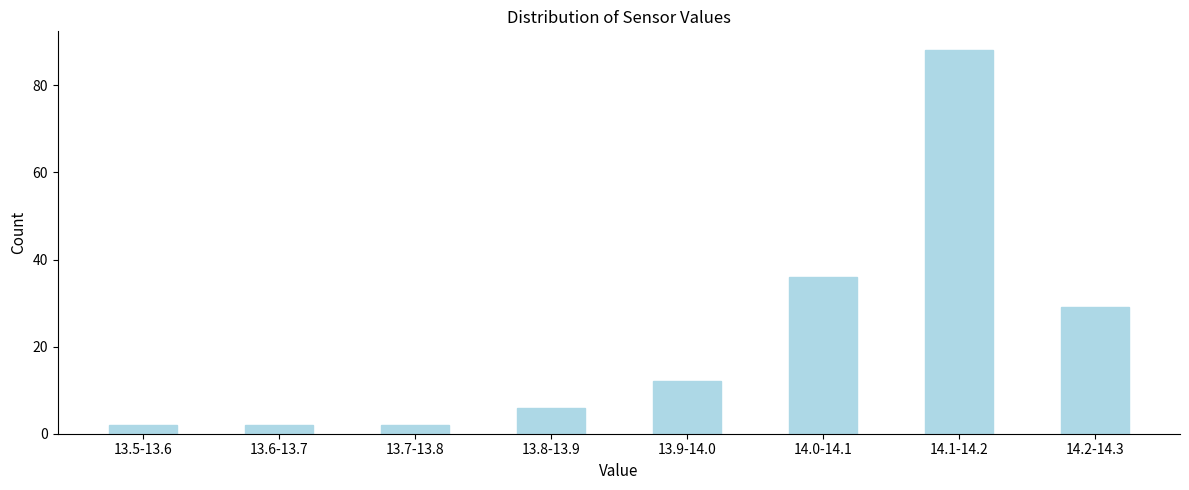

Reading left to right, extract all data points from this chart.

13.5-13.6=2	13.6-13.7=2	13.7-13.8=2	13.8-13.9=6	13.9-14.0=12	14.0-14.1=36	14.1-14.2=88	14.2-14.3=29